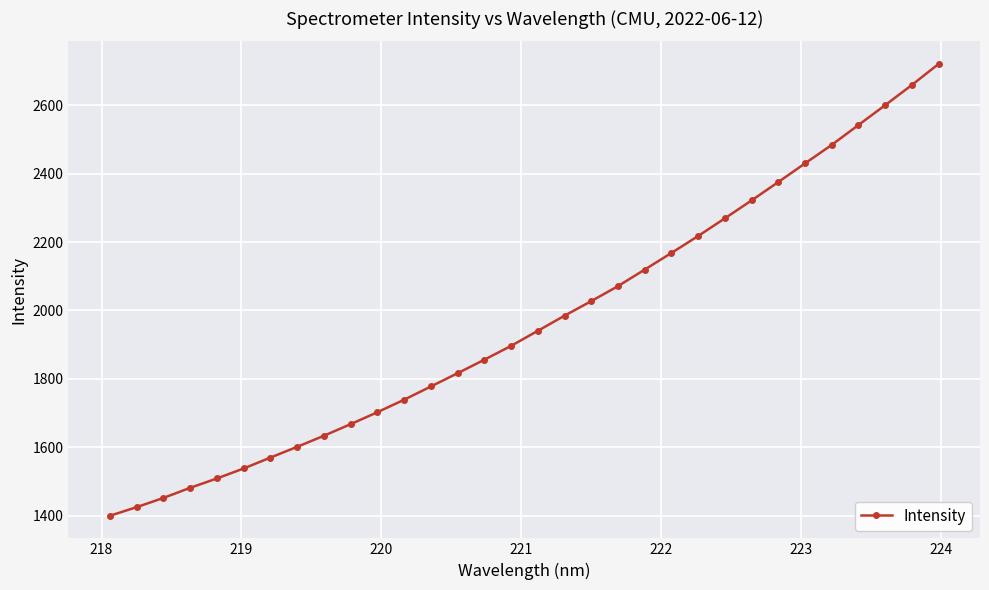

Reading left to right, list all the values displayed in this chart.

1399.7	1424.9	1451.8	1481.5	1508.8	1537.9	1569.8	1601.3	1633.6	1667.6	1702.5	1739.0	1777.7	1816.5	1856.0	1896.4	1940.4	1984.7	2027.3	2071.1	2119.5	2168.1	2217.6	2269.3	2321.7	2375.4	2429.9	2483.9	2542.1	2600.0	2659.1	2720.6